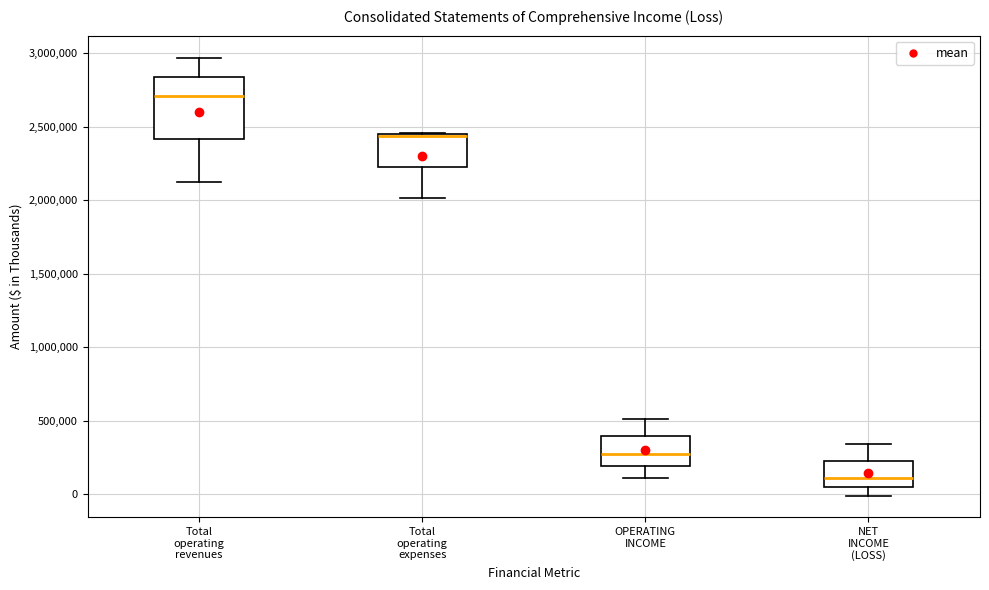

Where is the upper edge of the box for Total operating expenses on the y-axis? The values are not printed on the chart, so give them approximately, as read against the axis.

2450000